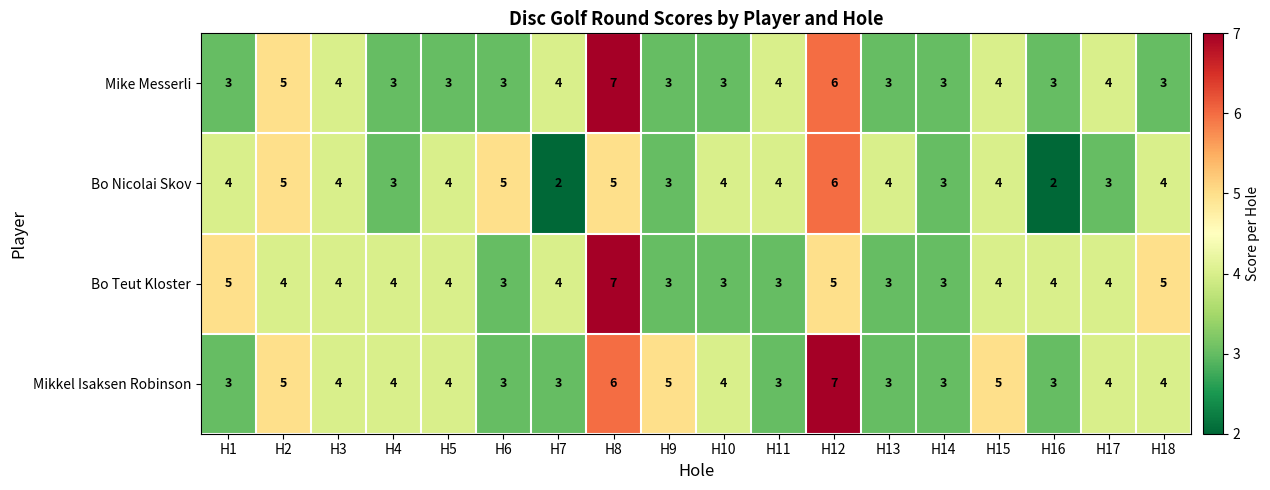

How many distinct data groups are displayed?

4